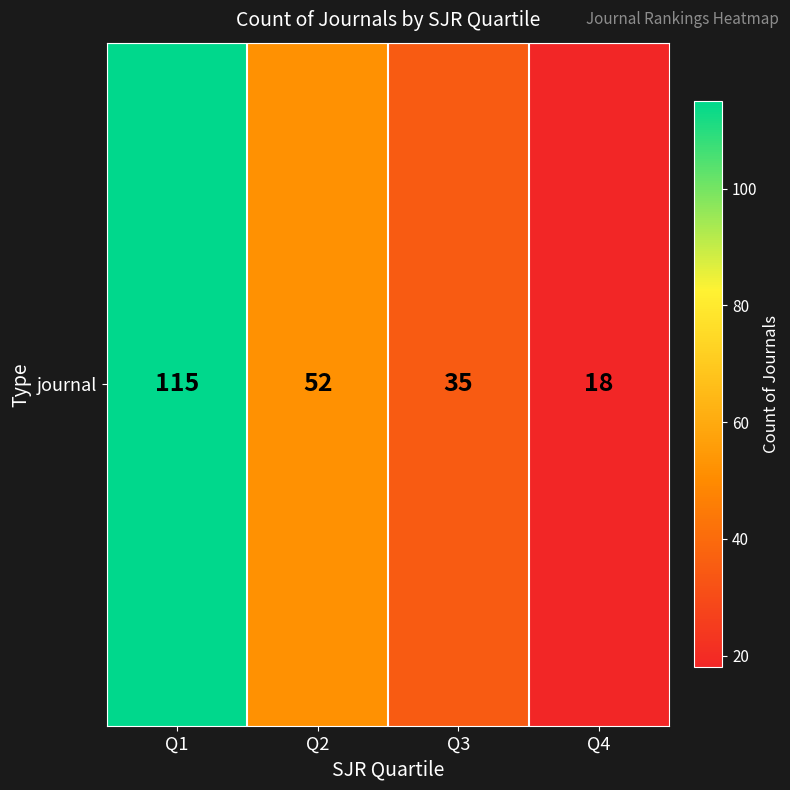

Which has a higher value, Q1 or Q2?

Q1